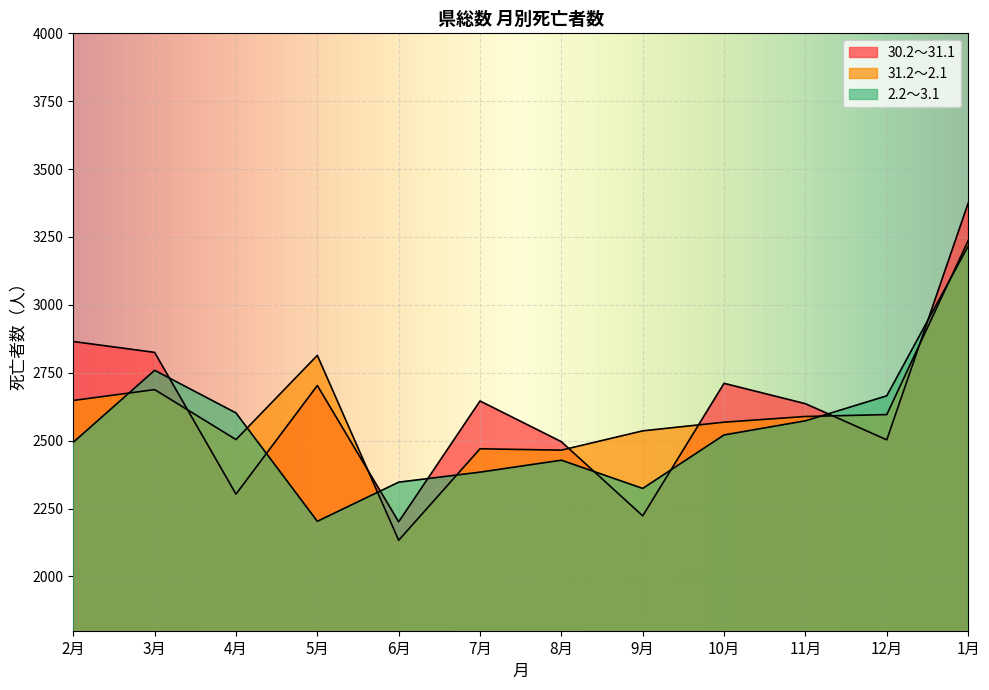

Reading right to left, extract all data points from this chart.

30.2～31.1: 3374	2503	2636	2711	2223	2496	2646	2201	2703	2303	2825	2865
31.2～2.1: 3236	2596	2589	2568	2536	2465	2470	2133	2814	2504	2688	2648
2.2～3.1: 3216	2665	2573	2521	2324	2428	2384	2347	2203	2602	2759	2494